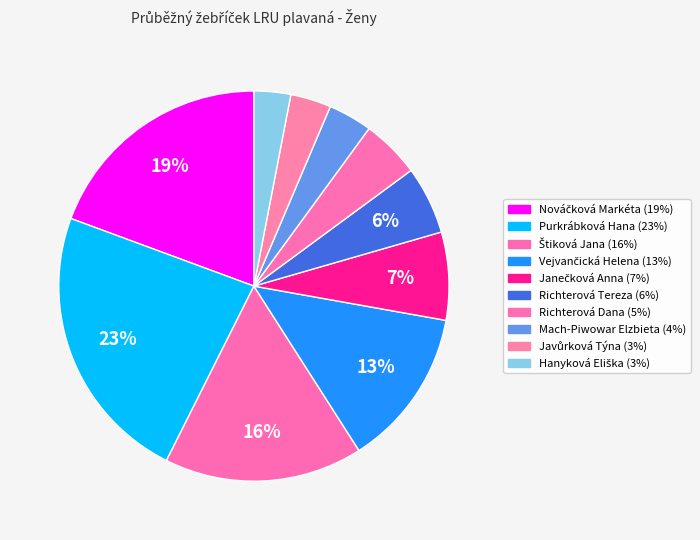

Count the number of slices in the pie.

10